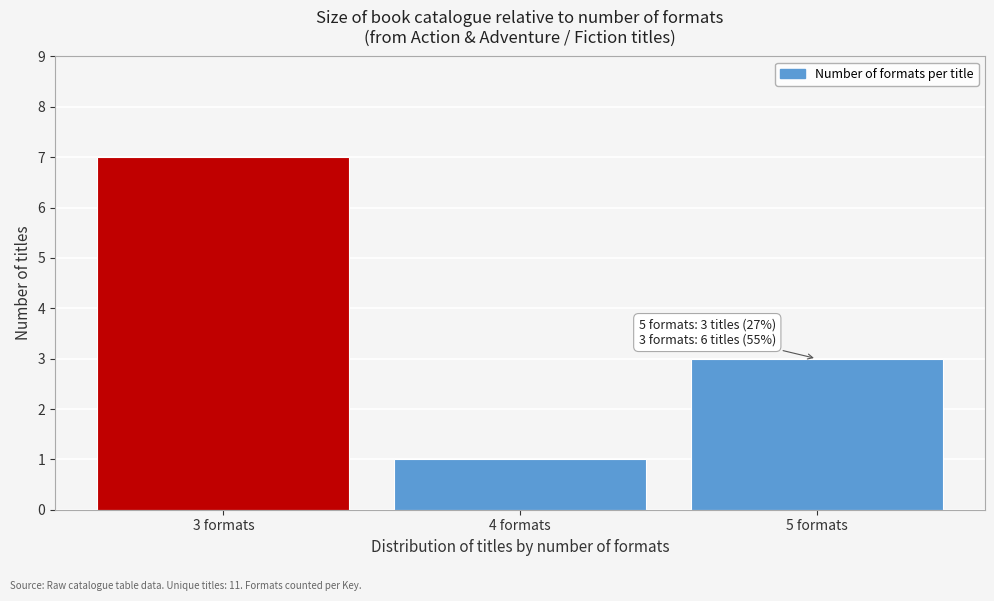

Over which range of the x-axis is the bar tallest?

2.5 to 3.5